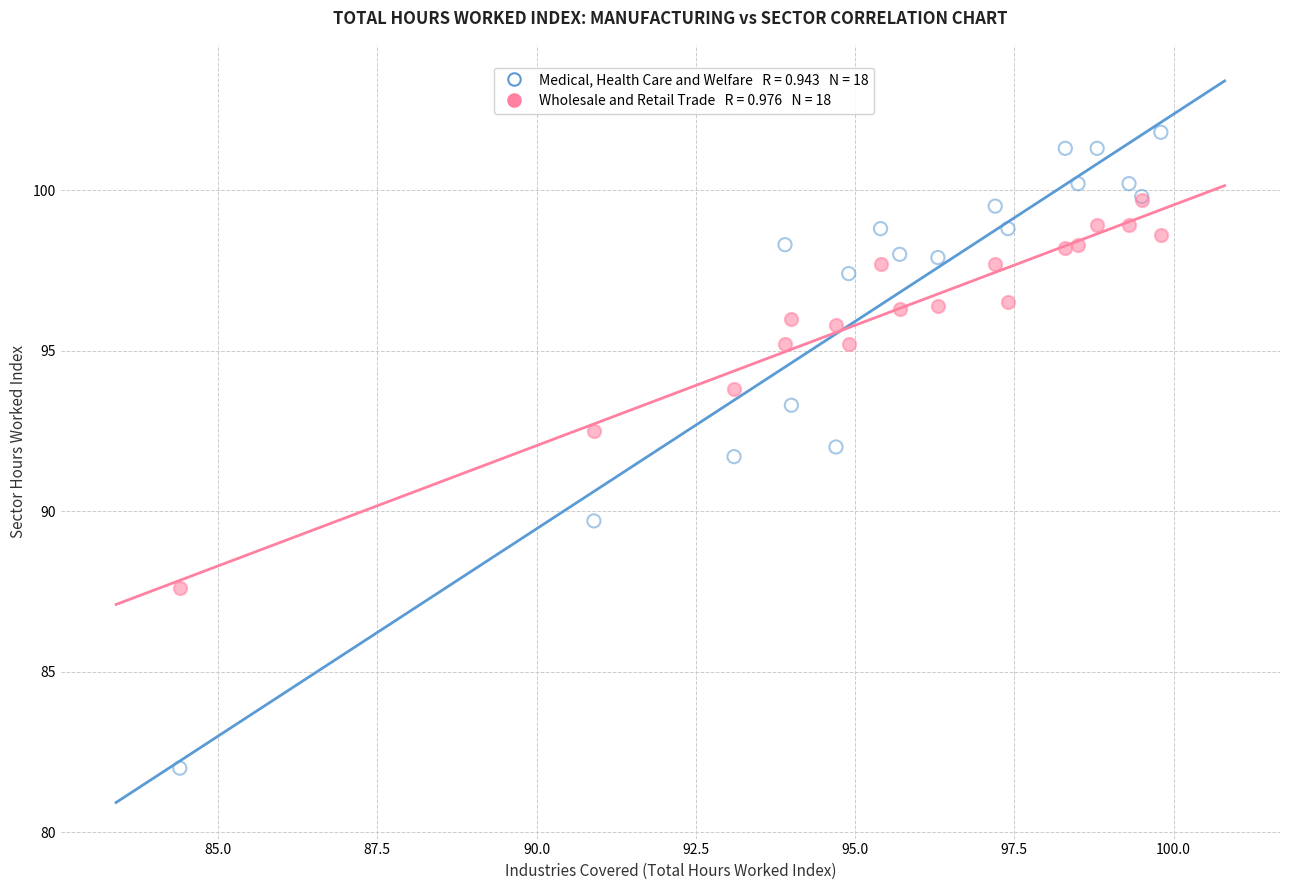

Across all series, what Y value is closest to 91?

91.7